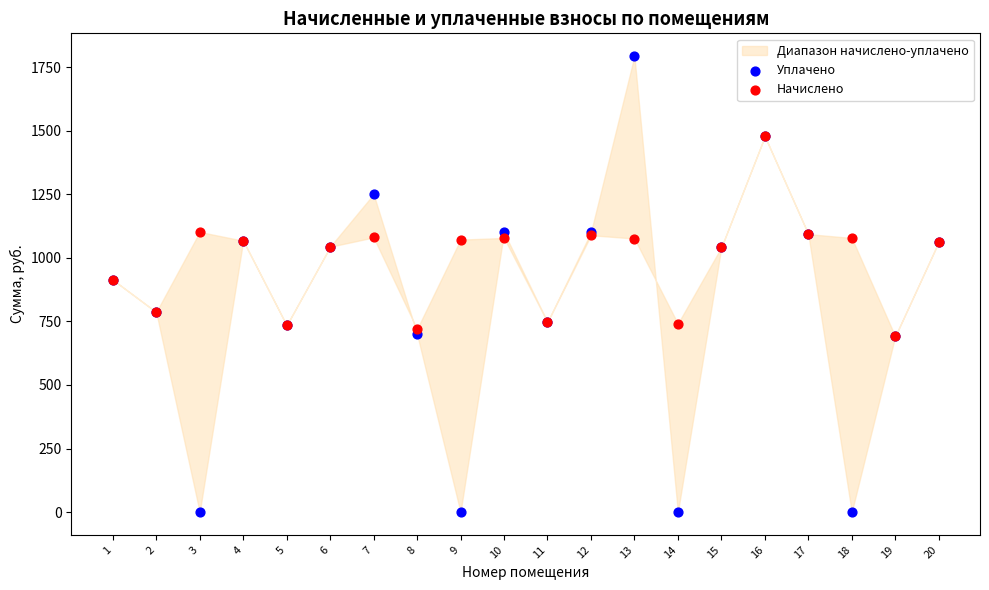

Which series contains the highest Y value?

Уплачено